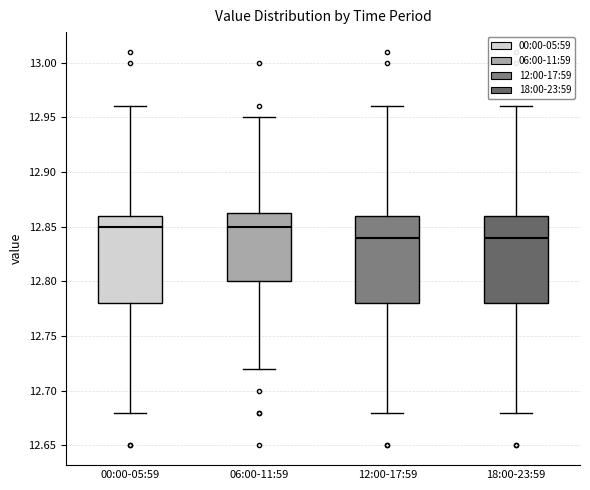

Reading left to right, transcribe this box plot: for each box, give where its median line is, the range the box spans, and where its two whiskers end, as read against the y-axis. The values are not printed on the chart, so give them approximately, as read against the axis.

00:00-05:59: median 12.850, box 12.780 to 12.860, whiskers 12.680 to 12.960
06:00-11:59: median 12.850, box 12.800 to 12.865, whiskers 12.720 to 12.950
12:00-17:59: median 12.840, box 12.780 to 12.860, whiskers 12.680 to 12.960
18:00-23:59: median 12.840, box 12.780 to 12.860, whiskers 12.680 to 12.960